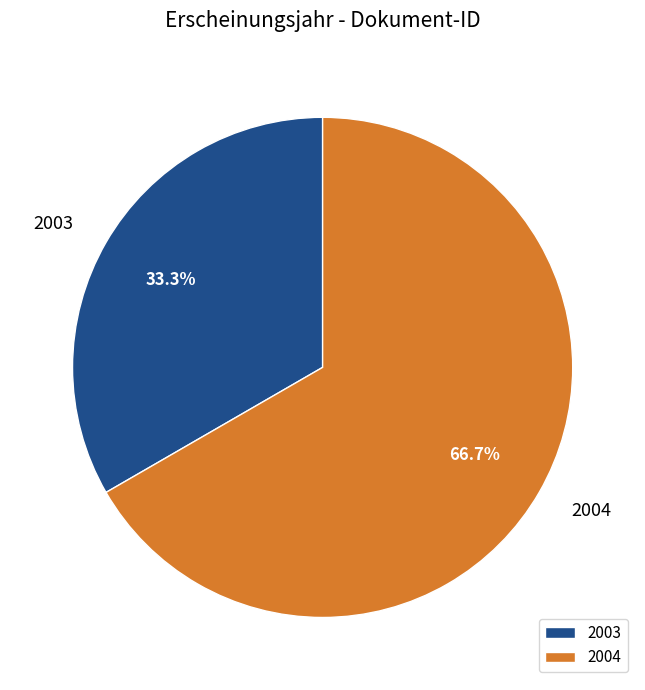

Is there a majority slice in this chart?

Yes